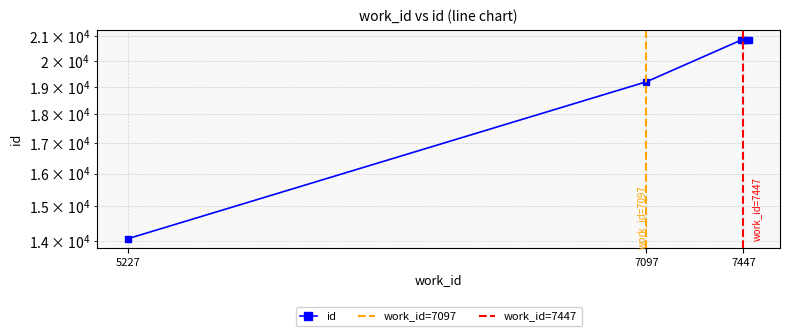

What is the difference between the values at 7097 and 7447?

1655